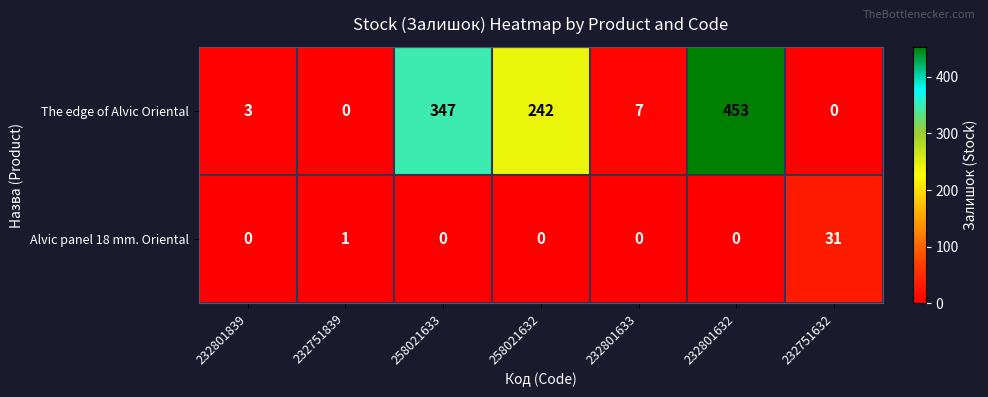

Count the number of categories in the chart.

7